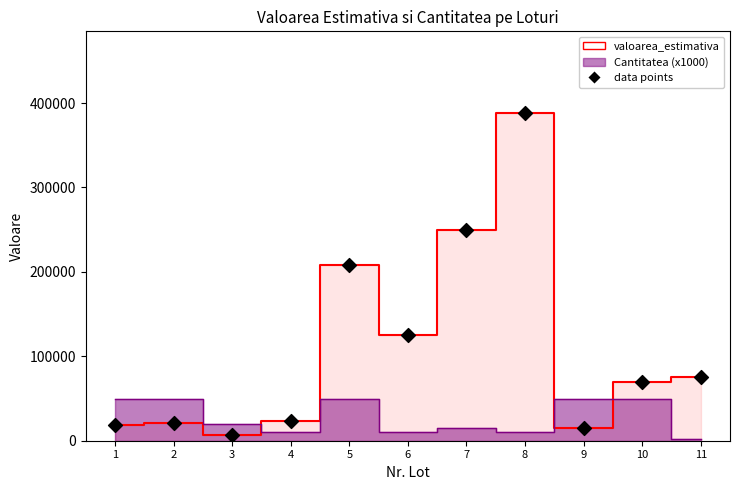

What is the average X value?

6.0